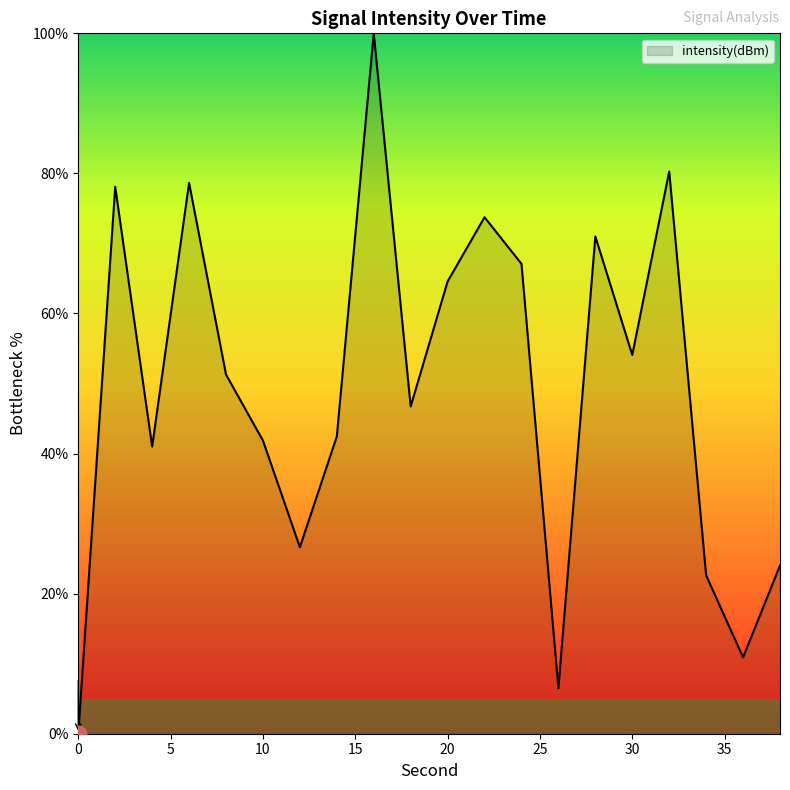

What is the maximum value shown in the chart?

100.0